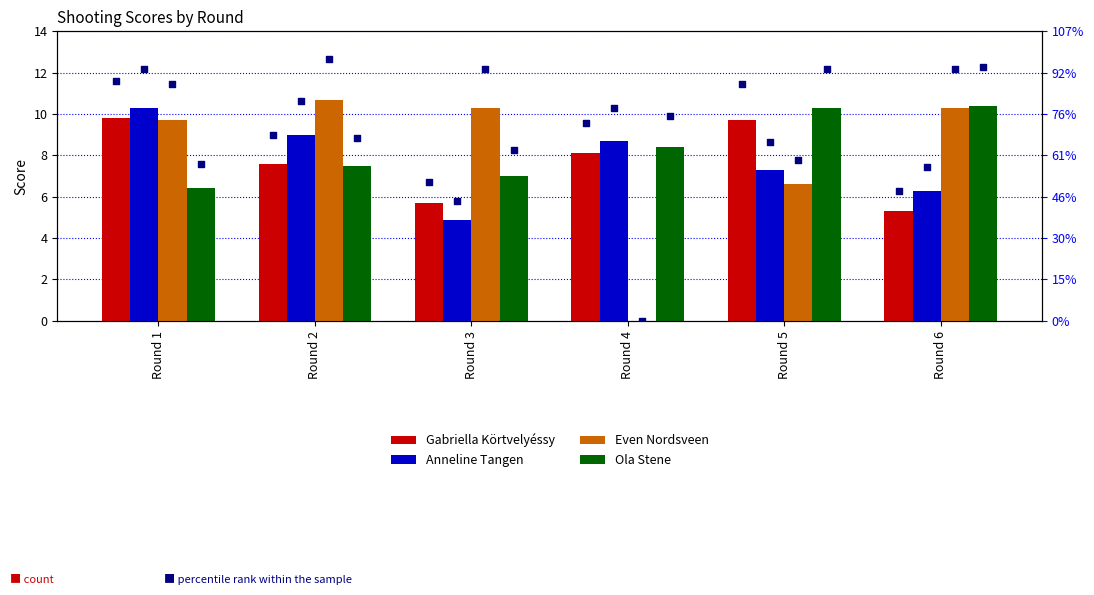

Which series contains the lowest Y value?

Even Nordsveen